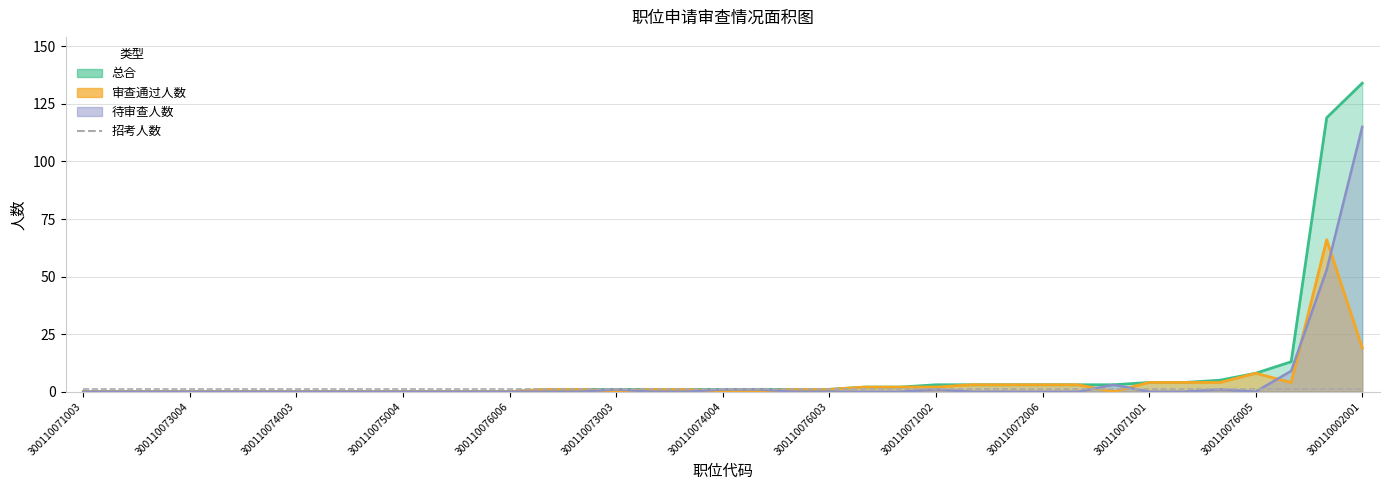

Which series has the widest spread of values?

总合